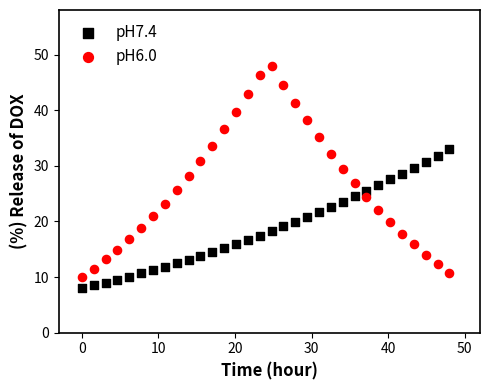

Which series reaches the maximum Y coordinate?

pH6.0